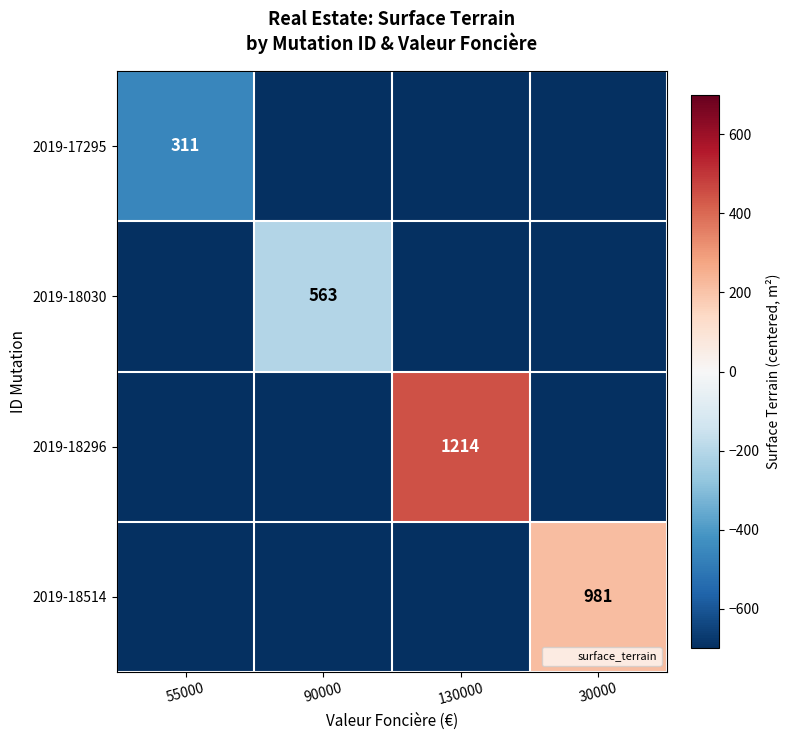

At which category does the chart reach its minimum across all series?

90000